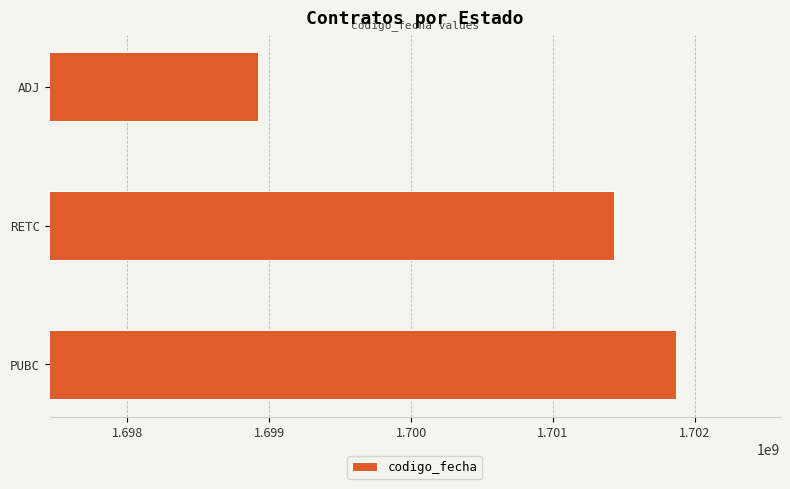

What is the smallest value displayed?

1698923490